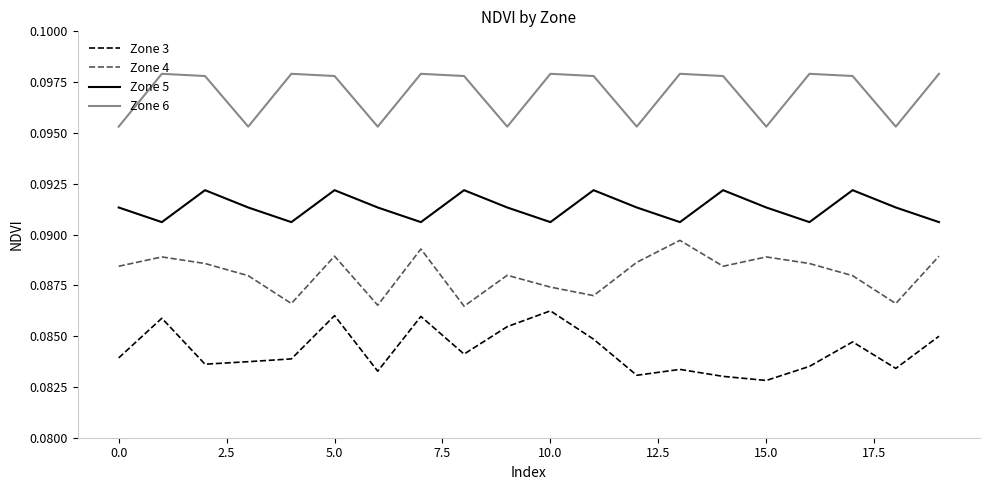

What is the sum of all Zone 3 values?

1.7